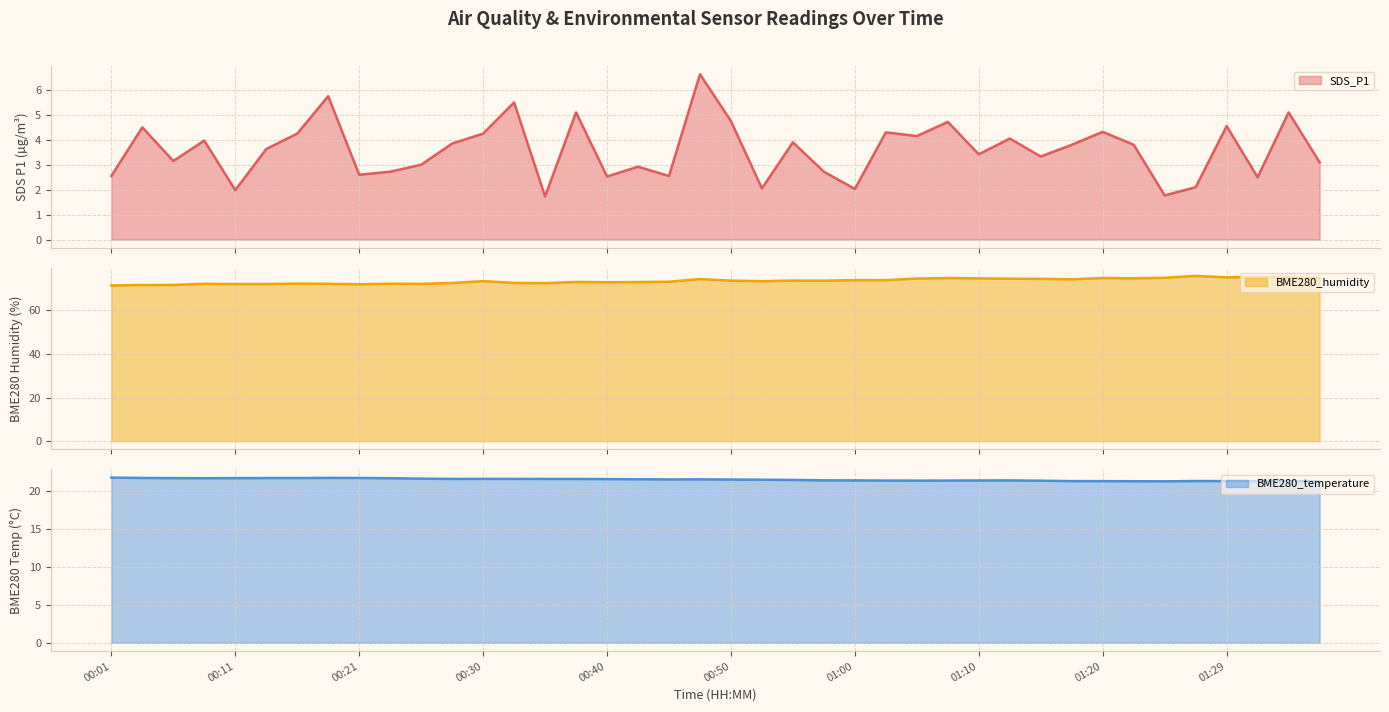

What is the label of the 32nd point from the left?

01:17